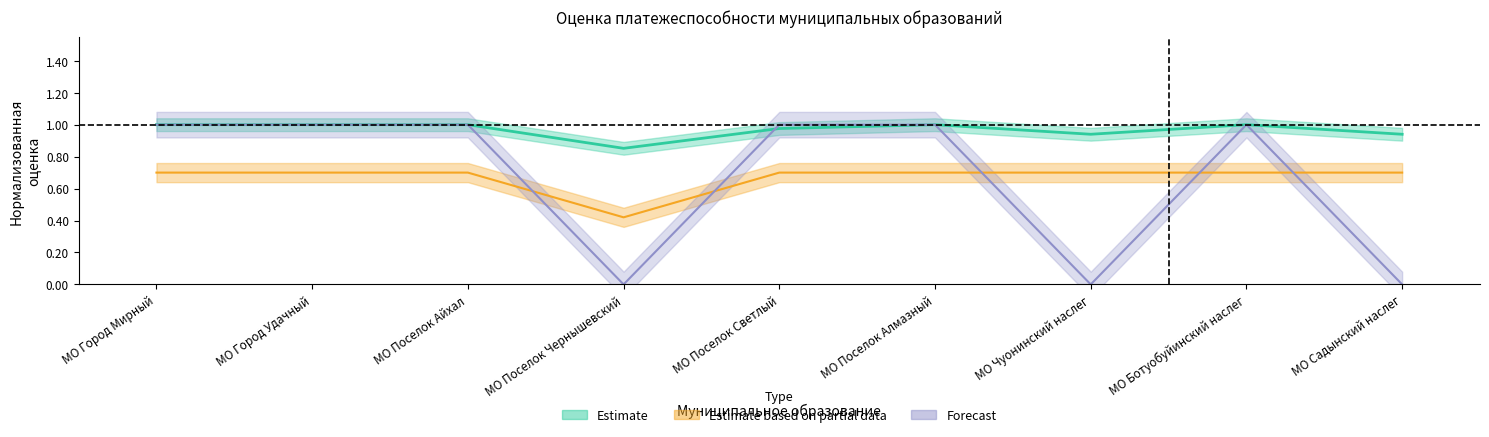

Where is Р16 Оценка nearest to the value 0?

МО Поселок Чернышевский